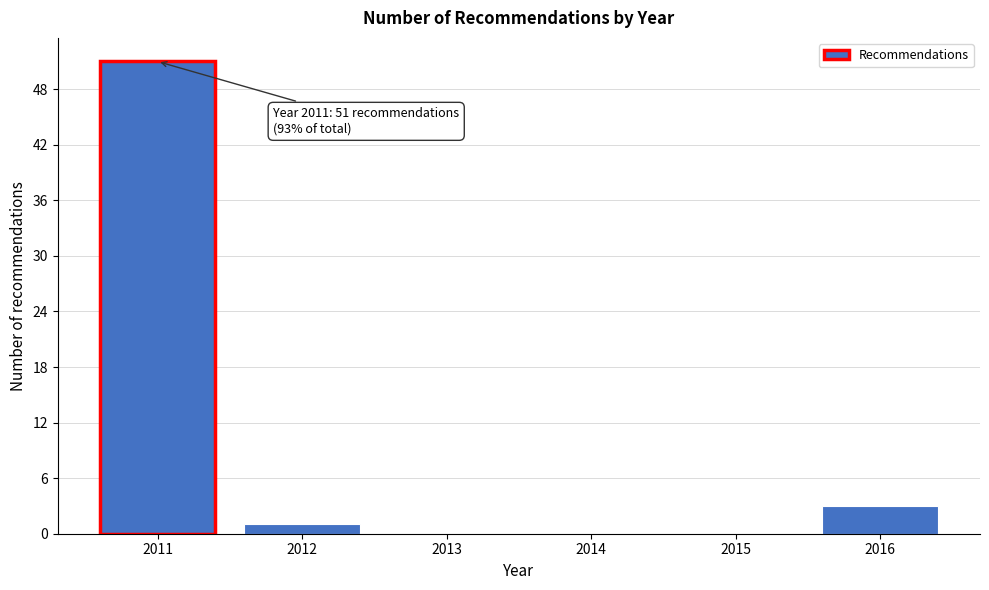

Reading left to right, what are all the values shown in this chart?

2011=51	2012=1	2013=0	2014=0	2015=0	2016=3